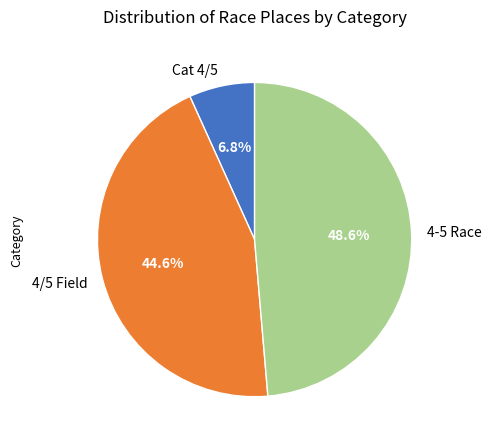

Does Cat 4/5 represent more than half of the total?

No